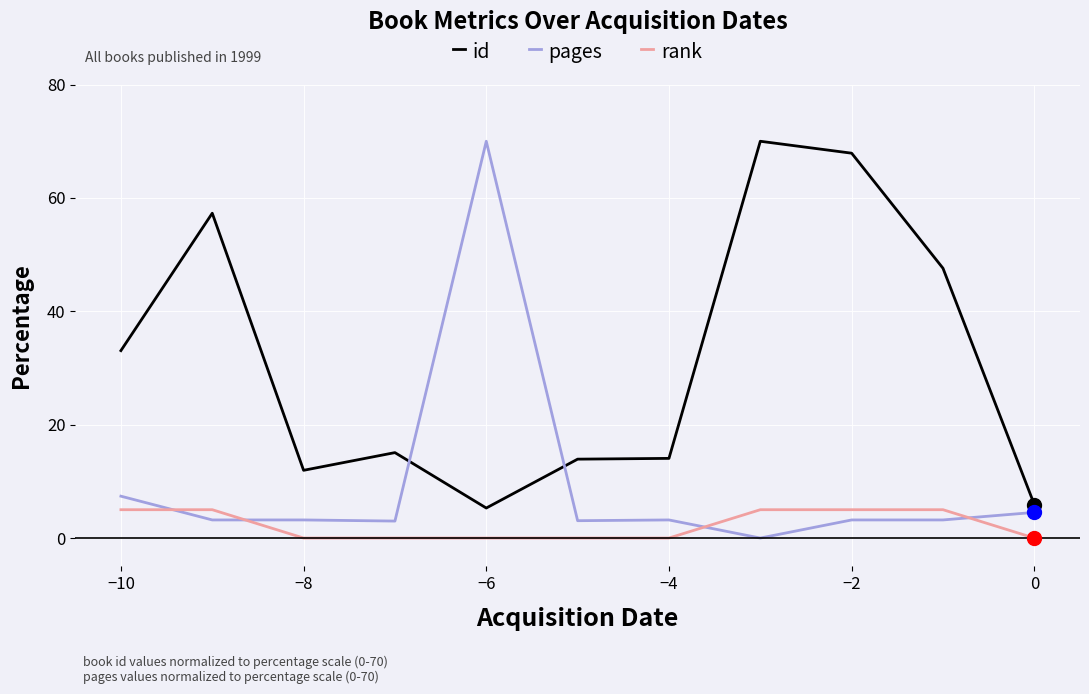

Which series has the largest total across all categories?

id